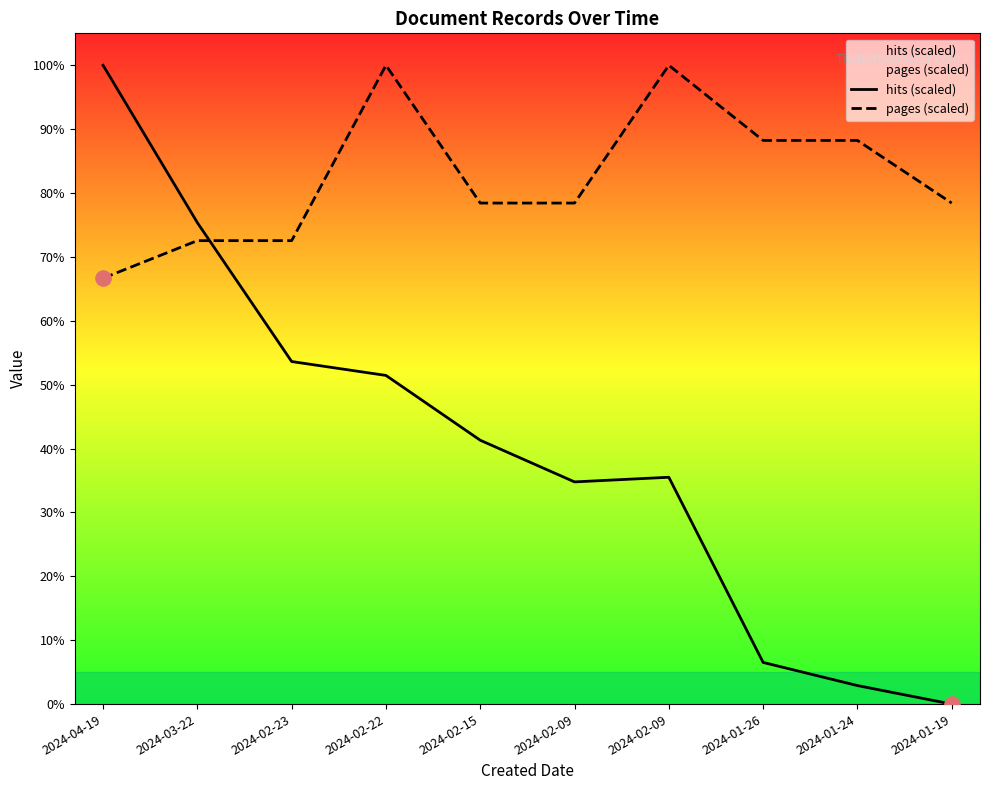

Which series has the widest spread of Y values?

hits (scaled)